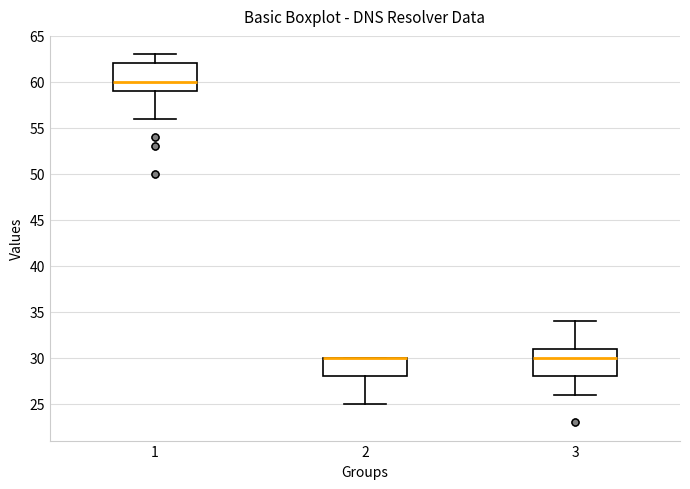

Where does the lower whisker of the box at x = 1 end on the y-axis? The values are not printed on the chart, so give them approximately, as read against the axis.

56